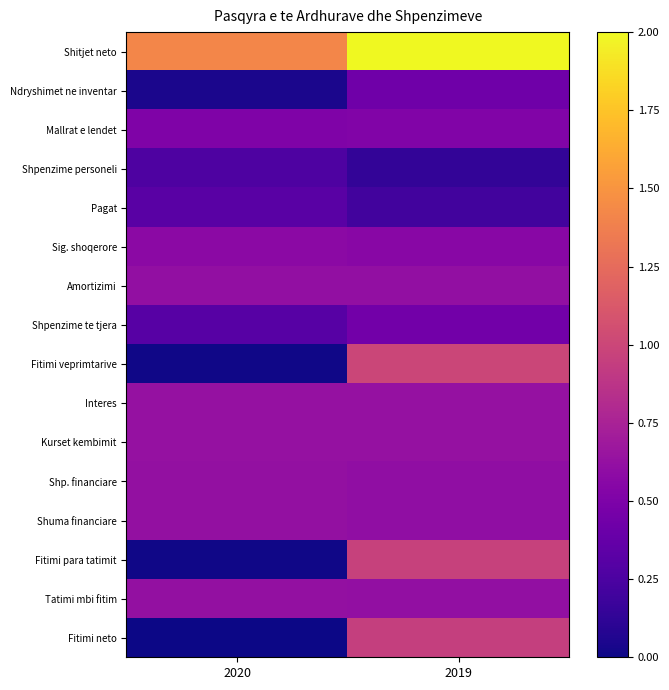

Reading left to right, extract all data points from this chart.

Shitjet neto: 2020=1.4	2019=2.0
Ndryshimet ne inventar: 2020=0.0	2019=0.4
Mallrat e lendet: 2020=0.5	2019=0.5
Shpenzime personeli: 2020=0.3	2019=0.1
Pagat: 2020=0.3	2019=0.2
Sig. shoqerore: 2020=0.6	2019=0.6
Amortizimi: 2020=0.6	2019=0.6
Shpenzime te tjera: 2020=0.3	2019=0.4
Fitimi veprimtarive: 2020=0.0	2019=1.0
Interes: 2020=0.6	2019=0.6
Kurset kembimit: 2020=0.6	2019=0.6
Shp. financiare: 2020=0.6	2019=0.6
Shuma financiare: 2020=0.6	2019=0.6
Fitimi para tatimit: 2020=0.0	2019=1.0
Tatimi mbi fitim: 2020=0.6	2019=0.6
Fitimi neto: 2020=0.0	2019=1.0